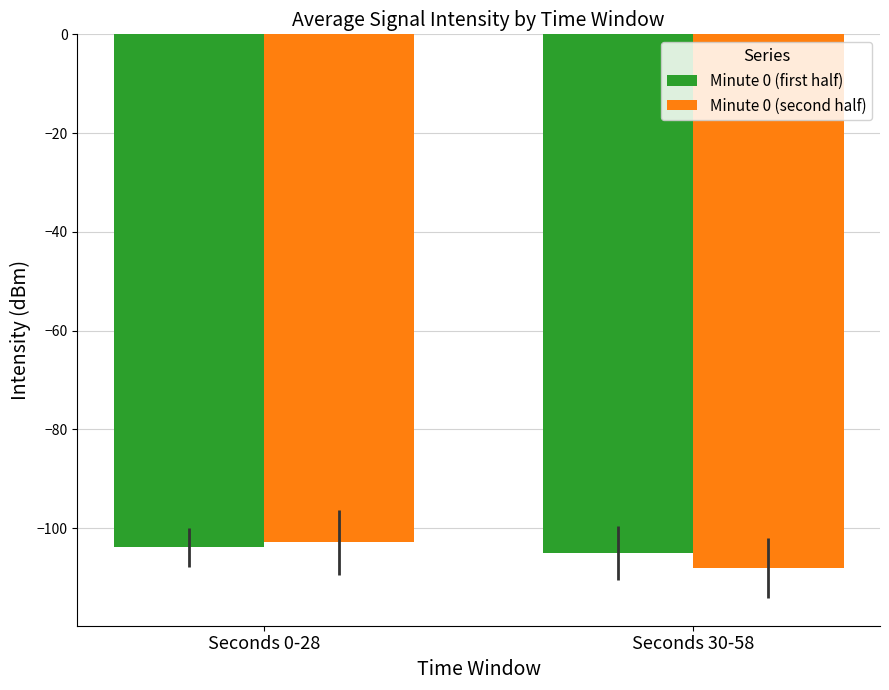

Which category has the lowest value in the Minute 0 (first half) series?

Seconds 30-58